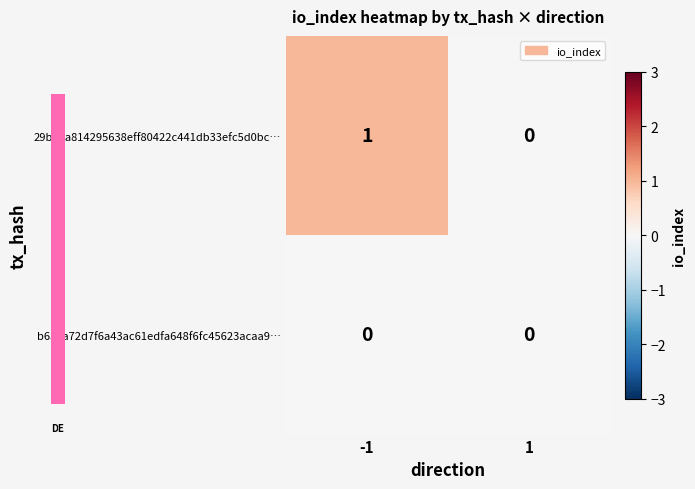

Count the number of categories in the chart.

2